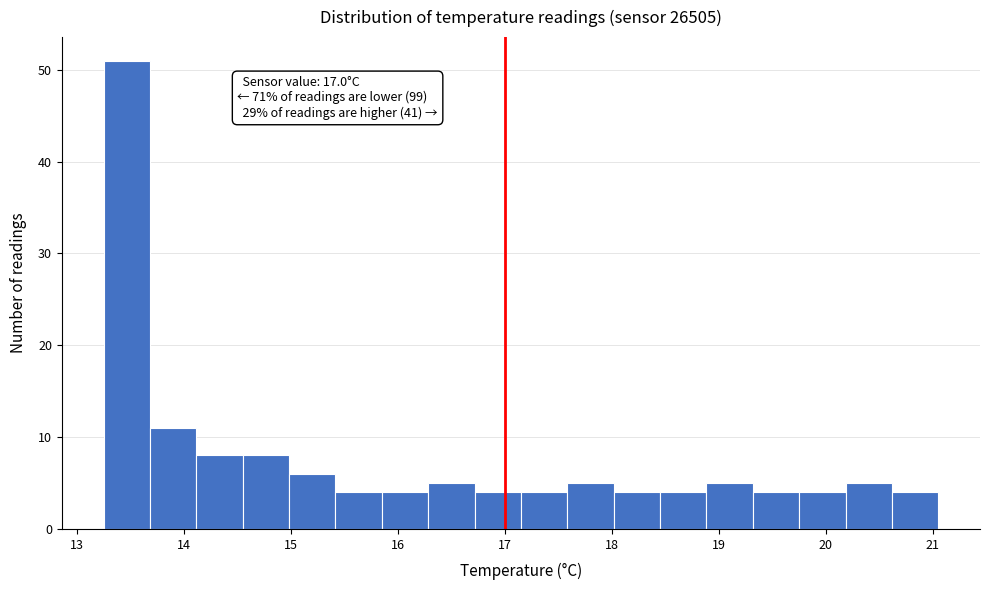

Over which range of the x-axis is the bar tallest?

13.3 to 13.7